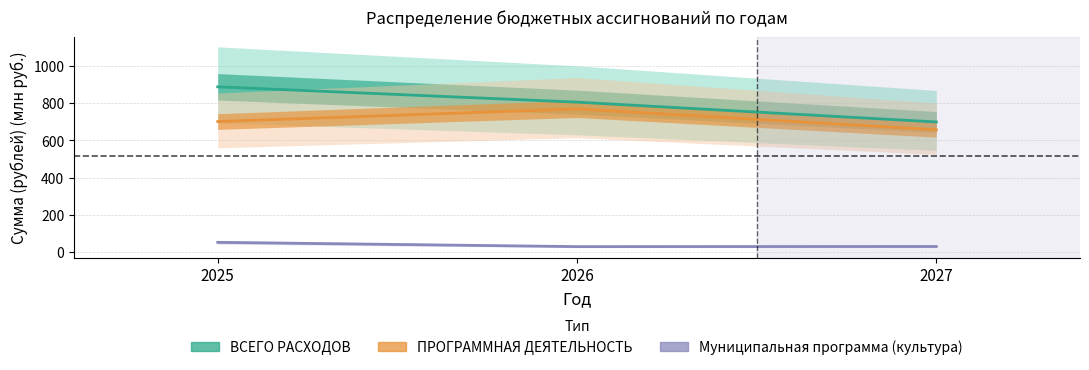

Rank the series by their maximum value, from highest to lowest.

ВСЕГО РАСХОДОВ, ПРОГРАММНАЯ ДЕЯТЕЛЬНОСТЬ, Муниципальная программа (культура)